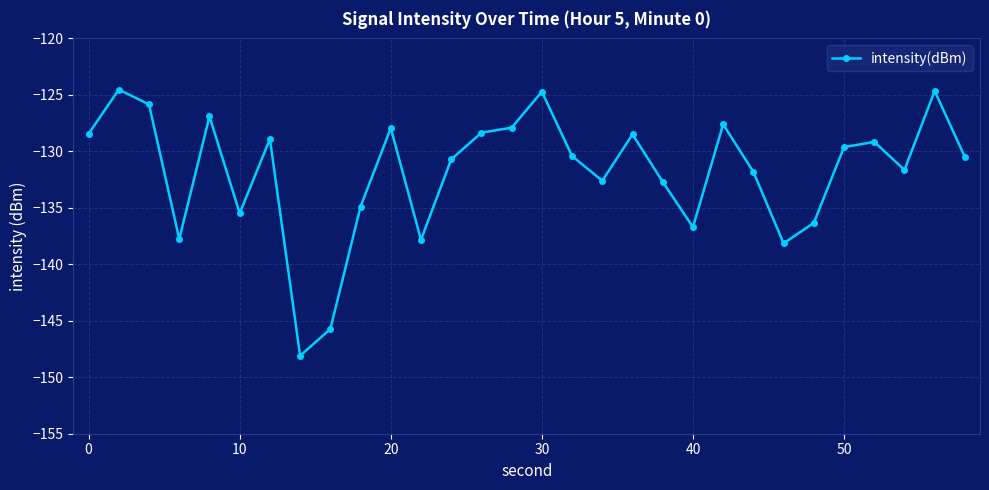

Does the chart have visible grid lines?

Yes